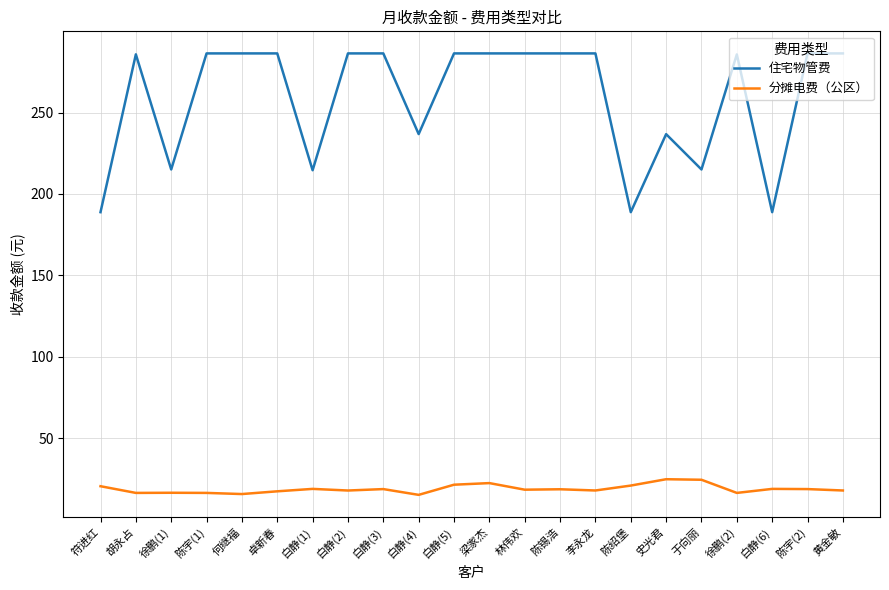

The 住宅物管费 series shows 286.4 at 黄金敏. True or false?

True